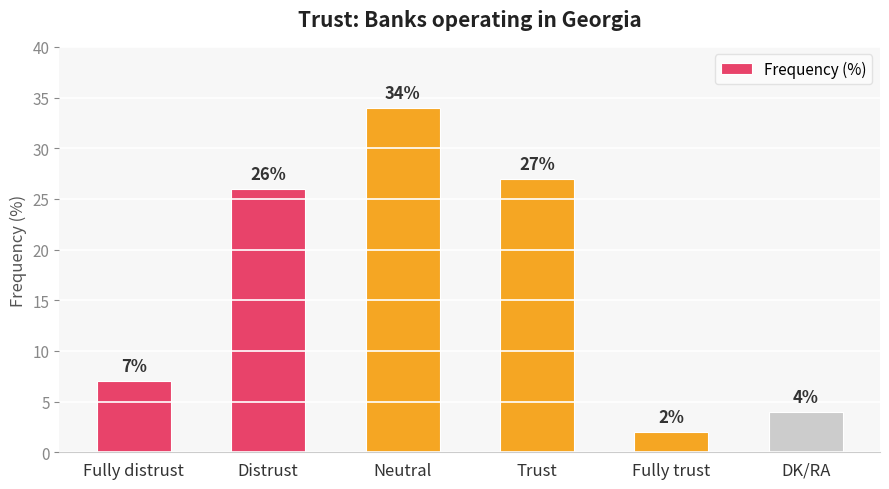

What is the maximum value shown in the chart?

34